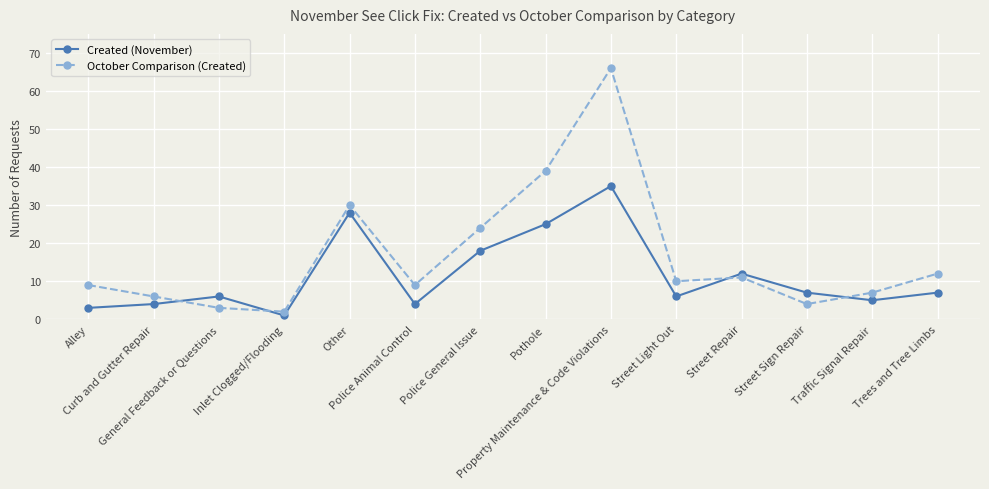

Count the number of categories in the chart.

14